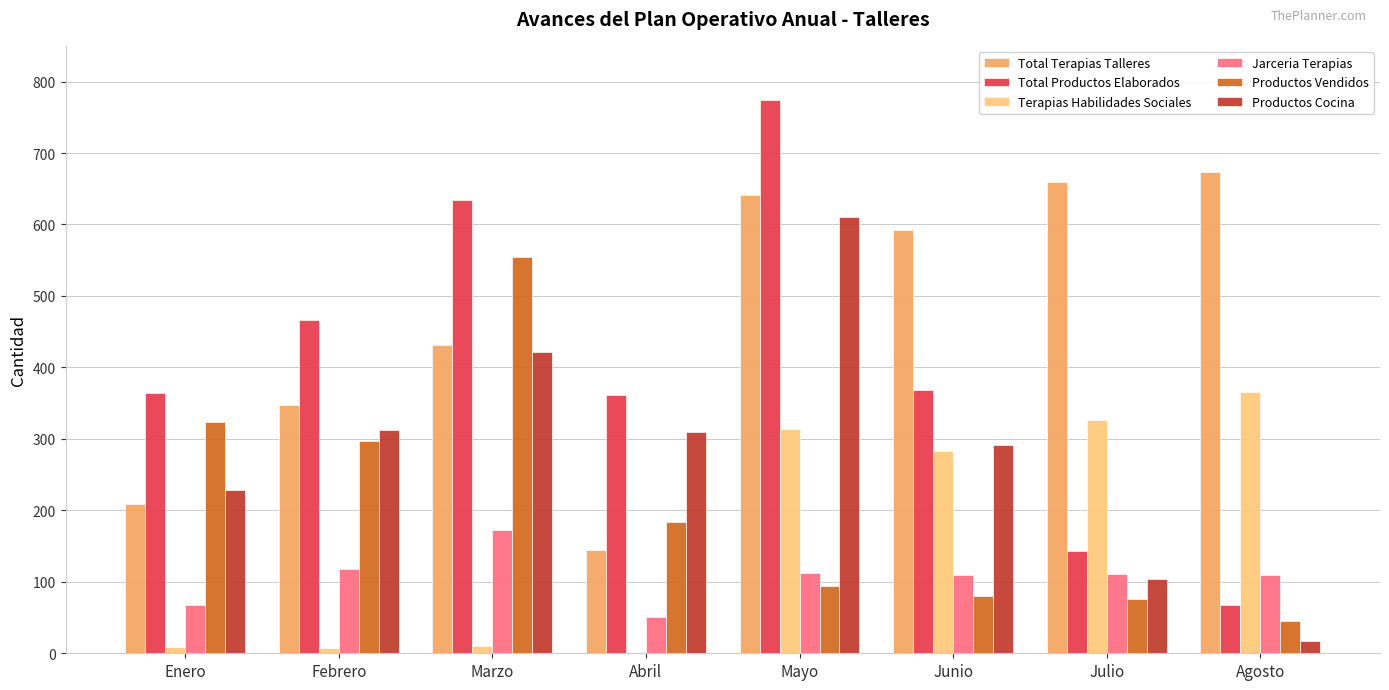

Which series has the largest total across all categories?

Total Terapias Talleres